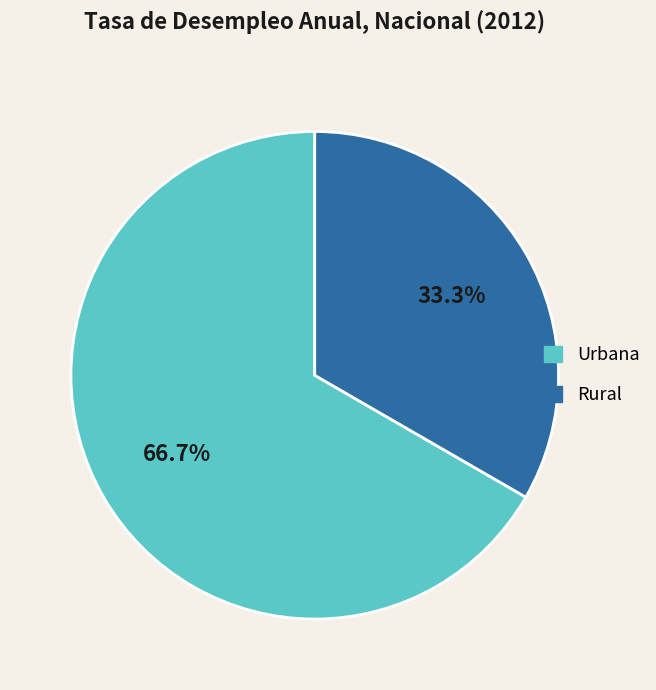

What percentage is the Rural slice, to the nearest percent?

33%